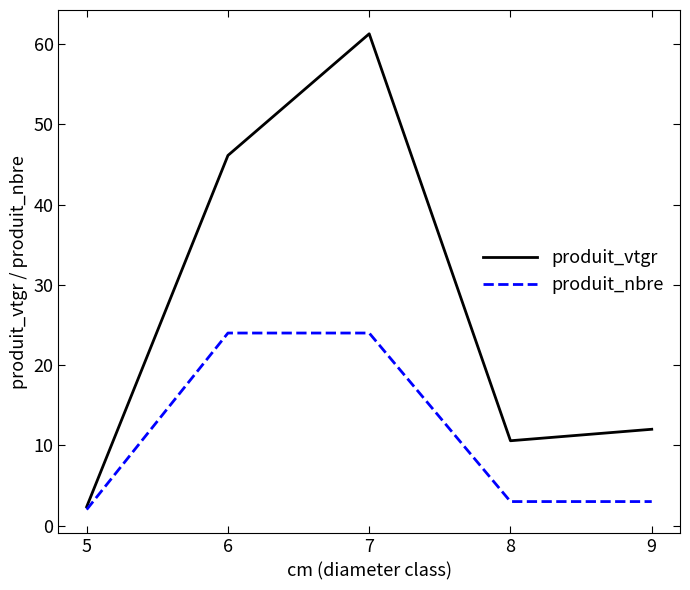

Is it true that produit_vtgr equals 61.3 at 7?

True